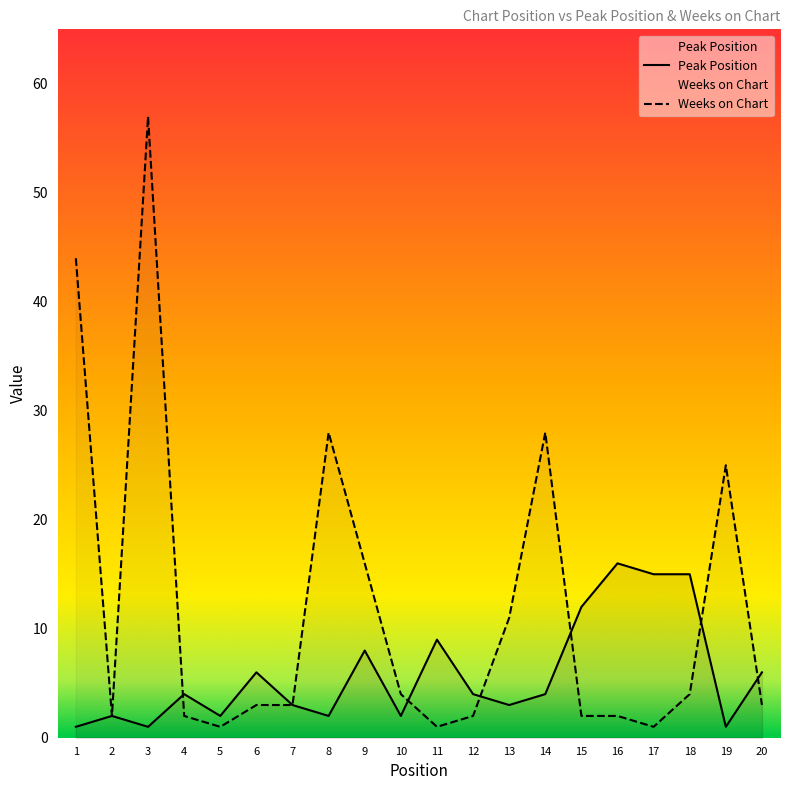

True or false: Peak Position and Weeks on Chart intersect in this chart.

True